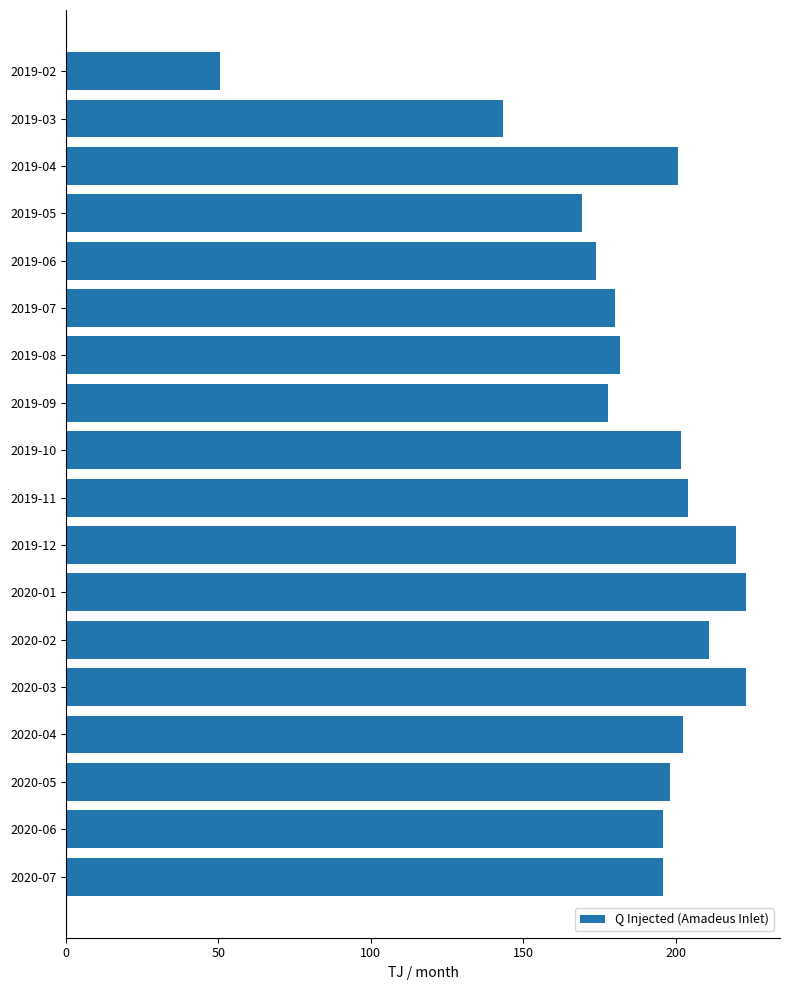

What is the change in value from 2019-04 to 2019-06?

-26.7